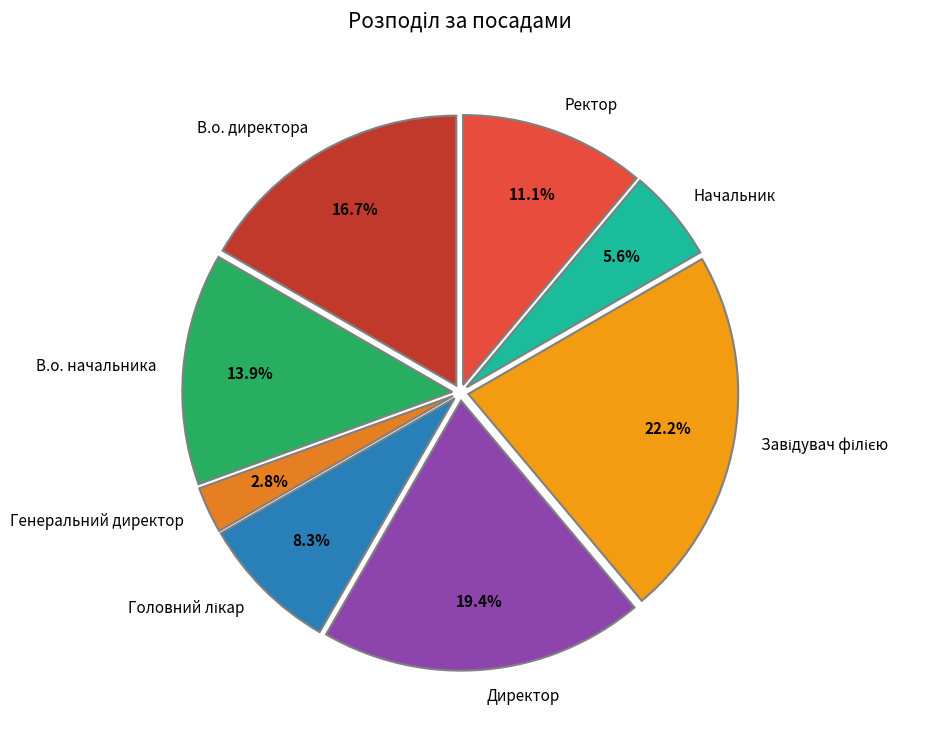

To the nearest percent, what is the difference between the largest and smallest slice percentages?

19%